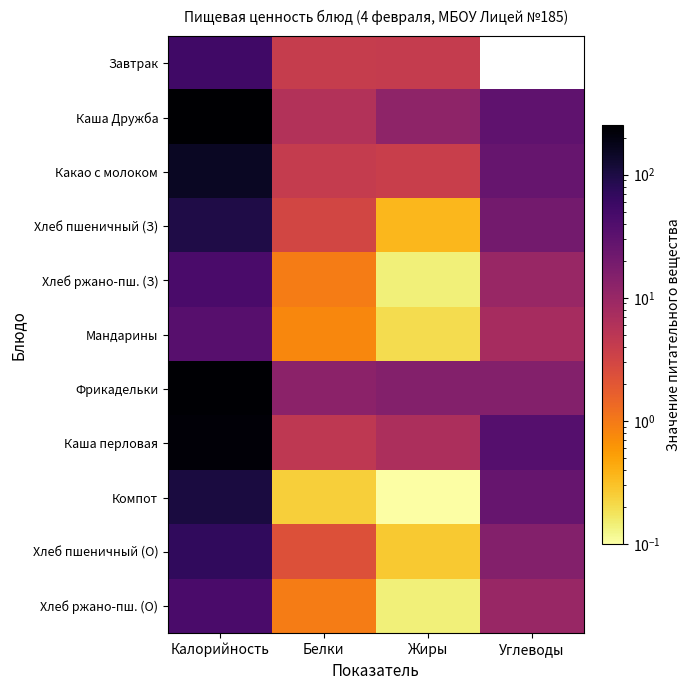

At Углеводы, list the series in order from largest to smallest.

Завтрак, Каша перловая, Каша Дружба, Компот, Какао с молоком, Хлеб пшеничный (З), Фрикадельки, Хлеб пшеничный (О), Хлеб ржано-пш. (З), Хлеб ржано-пш. (О), Мандарины